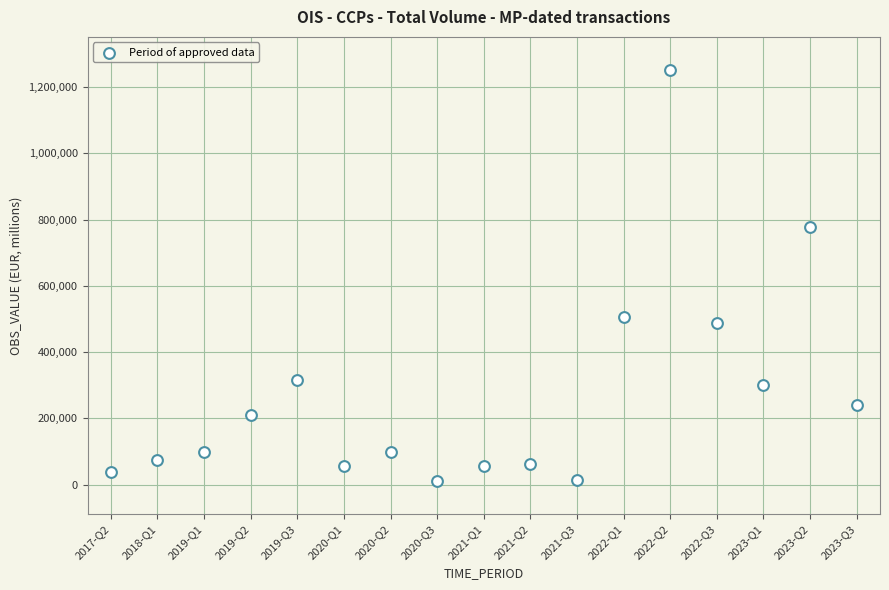

What is the range of Y values (max minus min)?

1242389.6